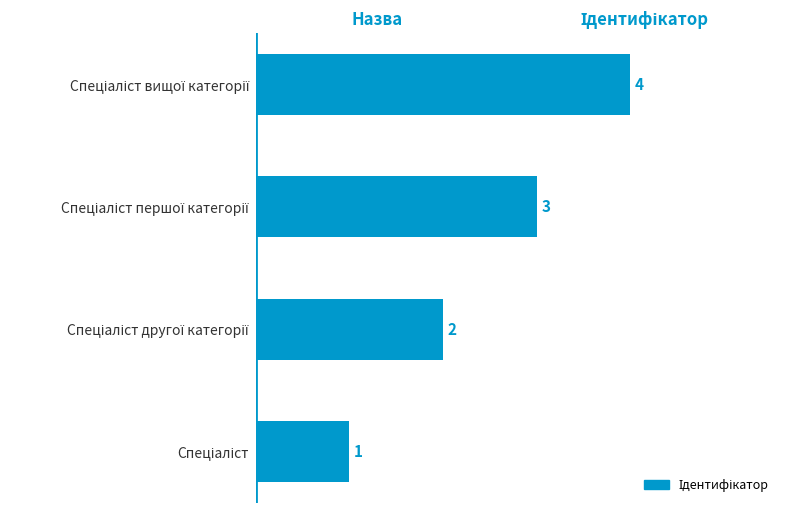

What is the sum of all values?

10